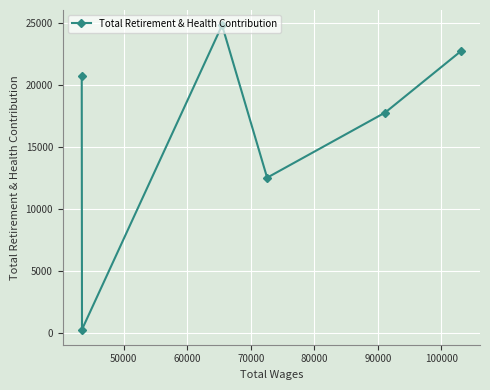

What is the greatest value displayed?

24829